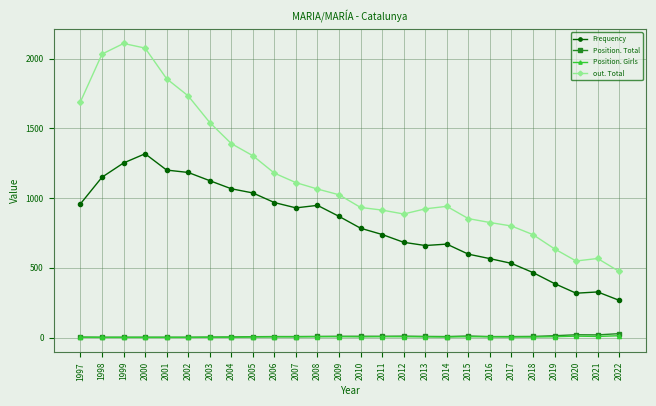

True or false: Frequency and out. Total intersect in this chart.

False